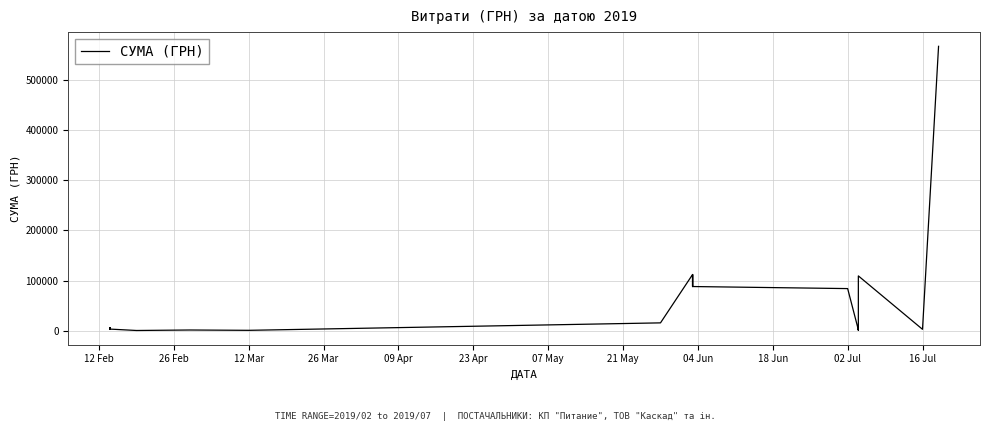

True or false: there are more than 2 points higher than both neighbors.

True